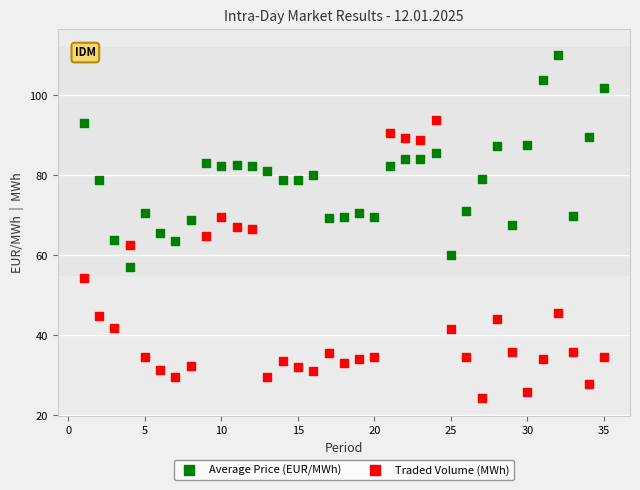

Which series contains the lowest Y value?

Traded Volume (MWh)